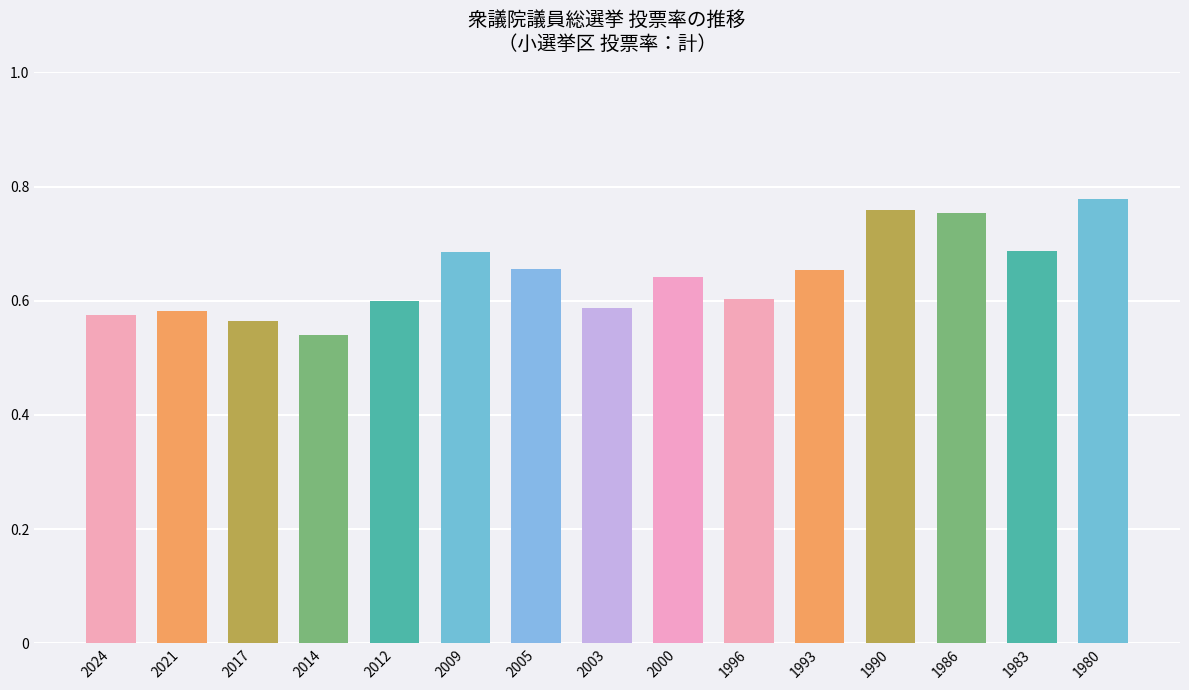

Which category has the lowest value across all series?

2014